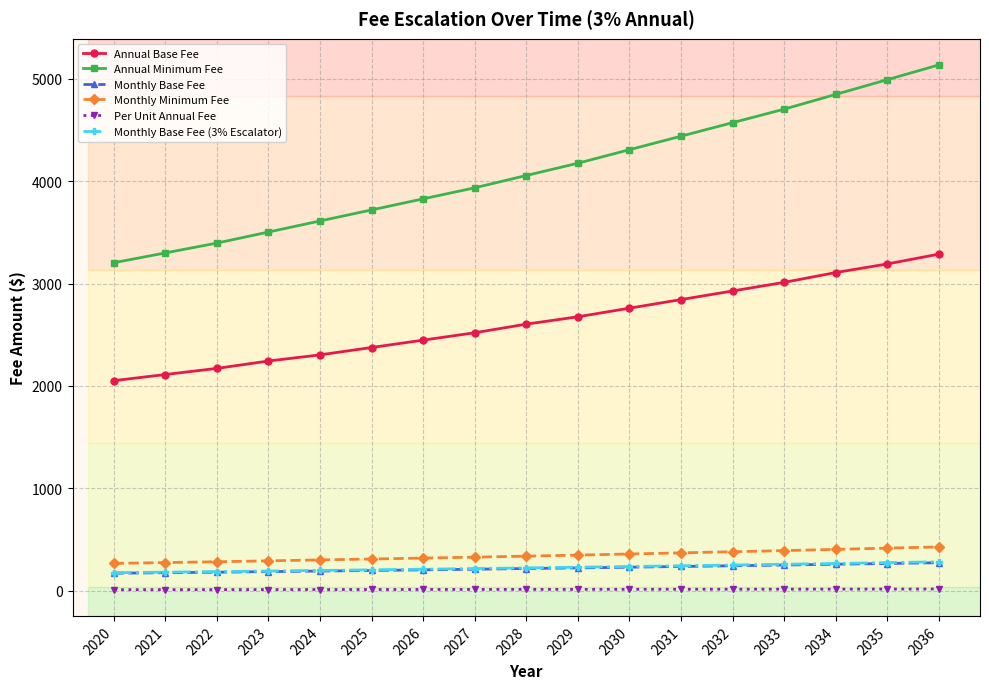

What is the sum of the Per Unit Annual Fee values at 2027 and 2034?

28.6